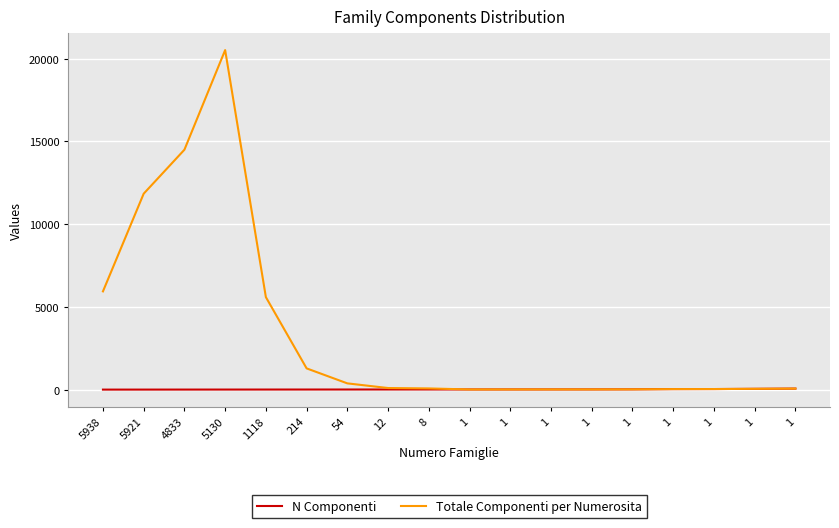

What is the value of the Totale Componenti per Numerosita point at the 10th from the left?

10